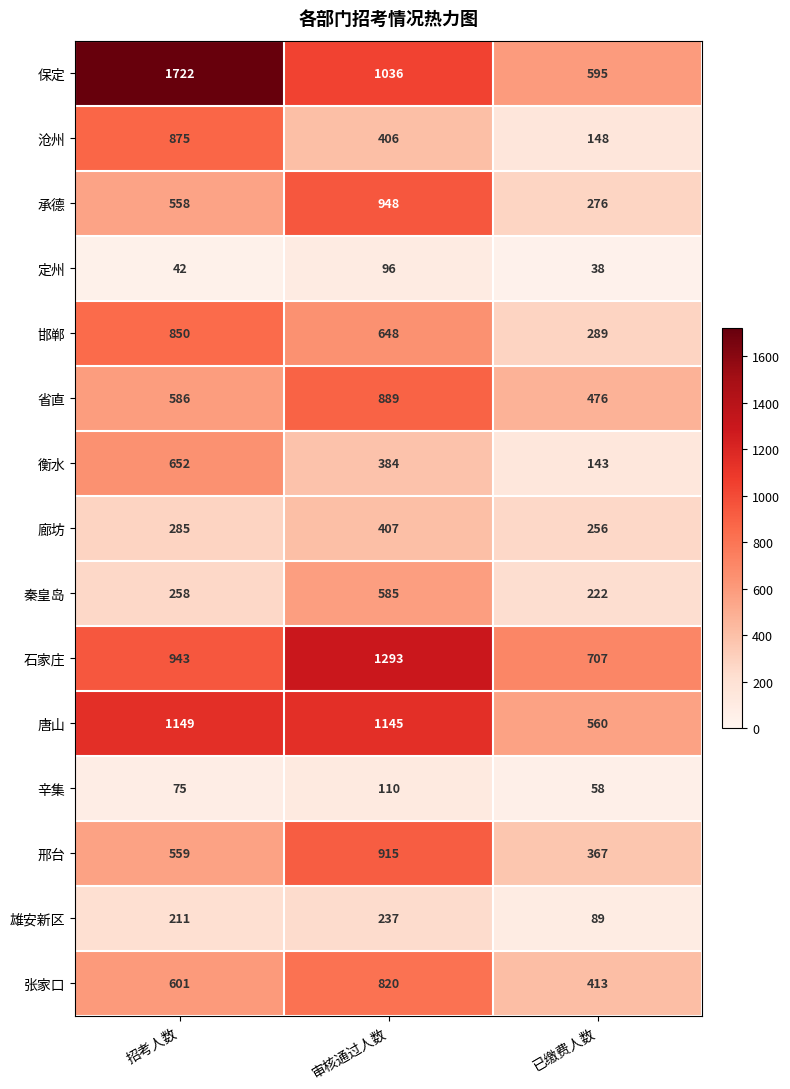

True or false: 定州 has a value of 42 at 招考人数.

True